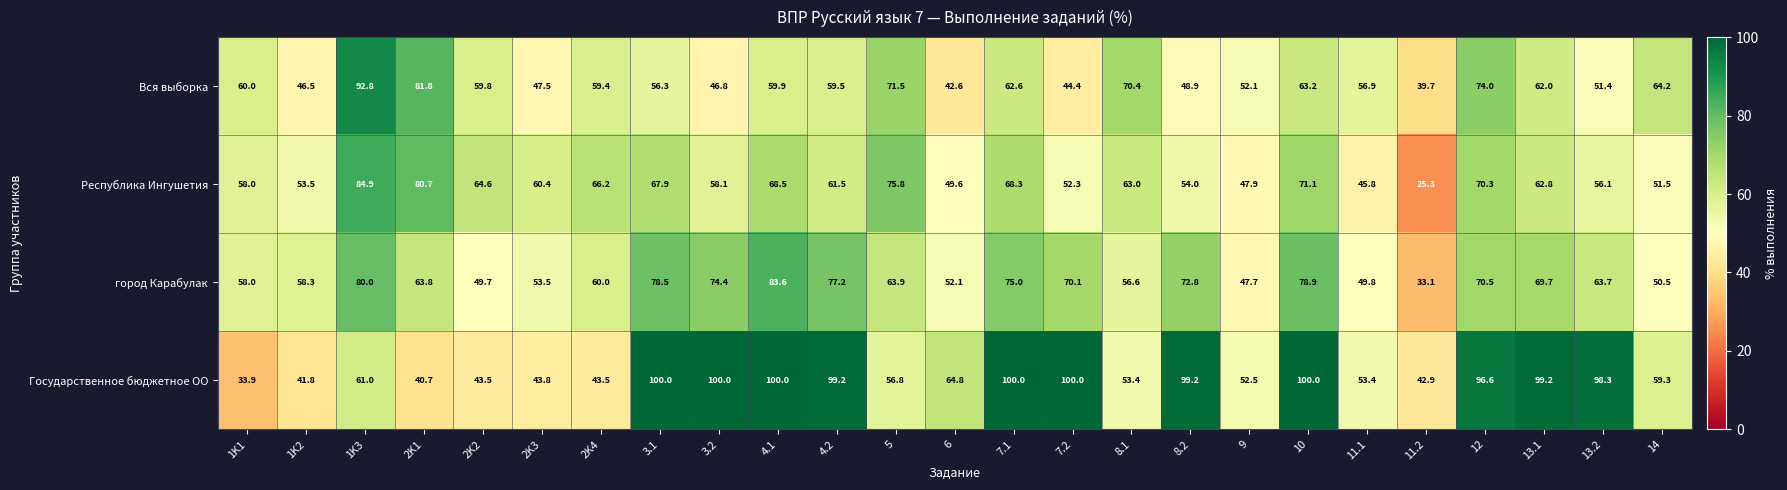

True or false: город Карабулак has a value of 90.8 at 2K4.

False